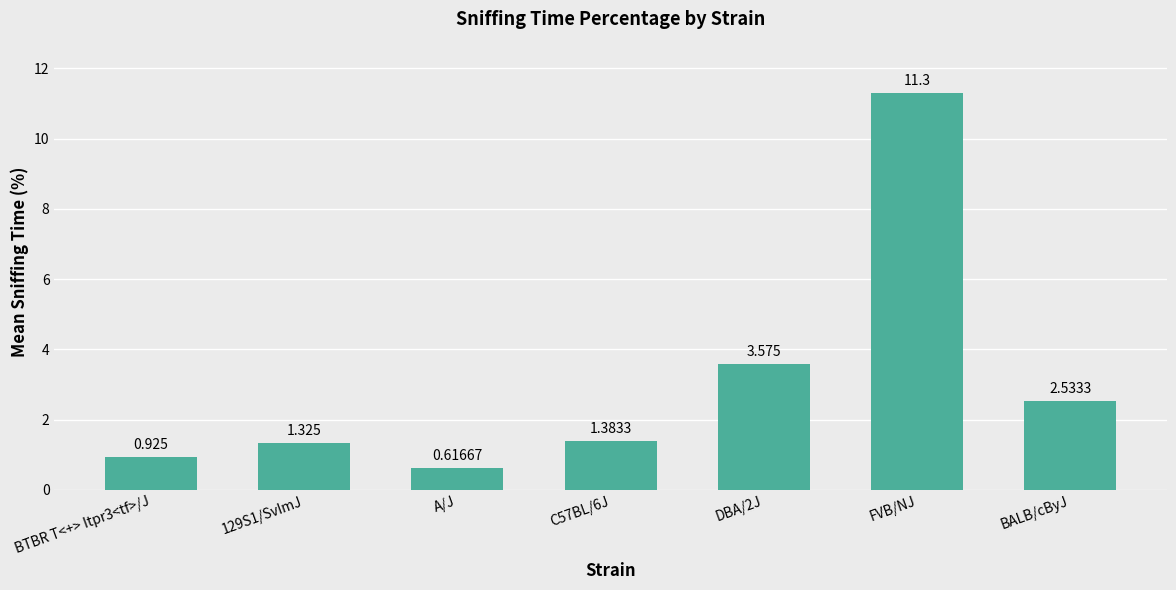

Does the chart contain any negative values?

No